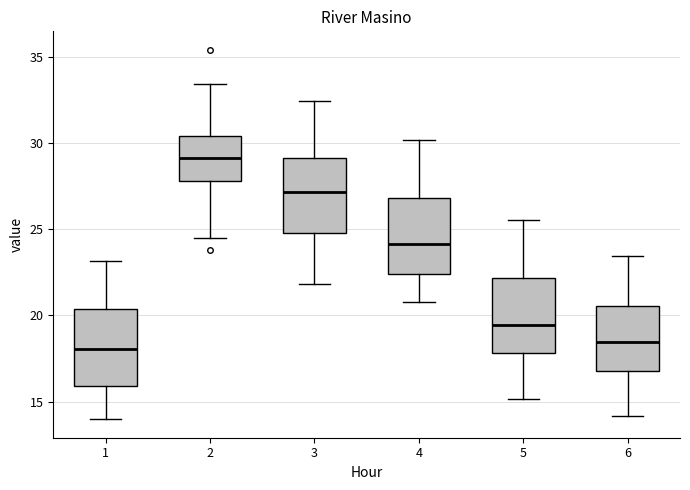

Where does the upper whisker of the box at x = 4 end on the y-axis? The values are not printed on the chart, so give them approximately, as read against the axis.

30.0